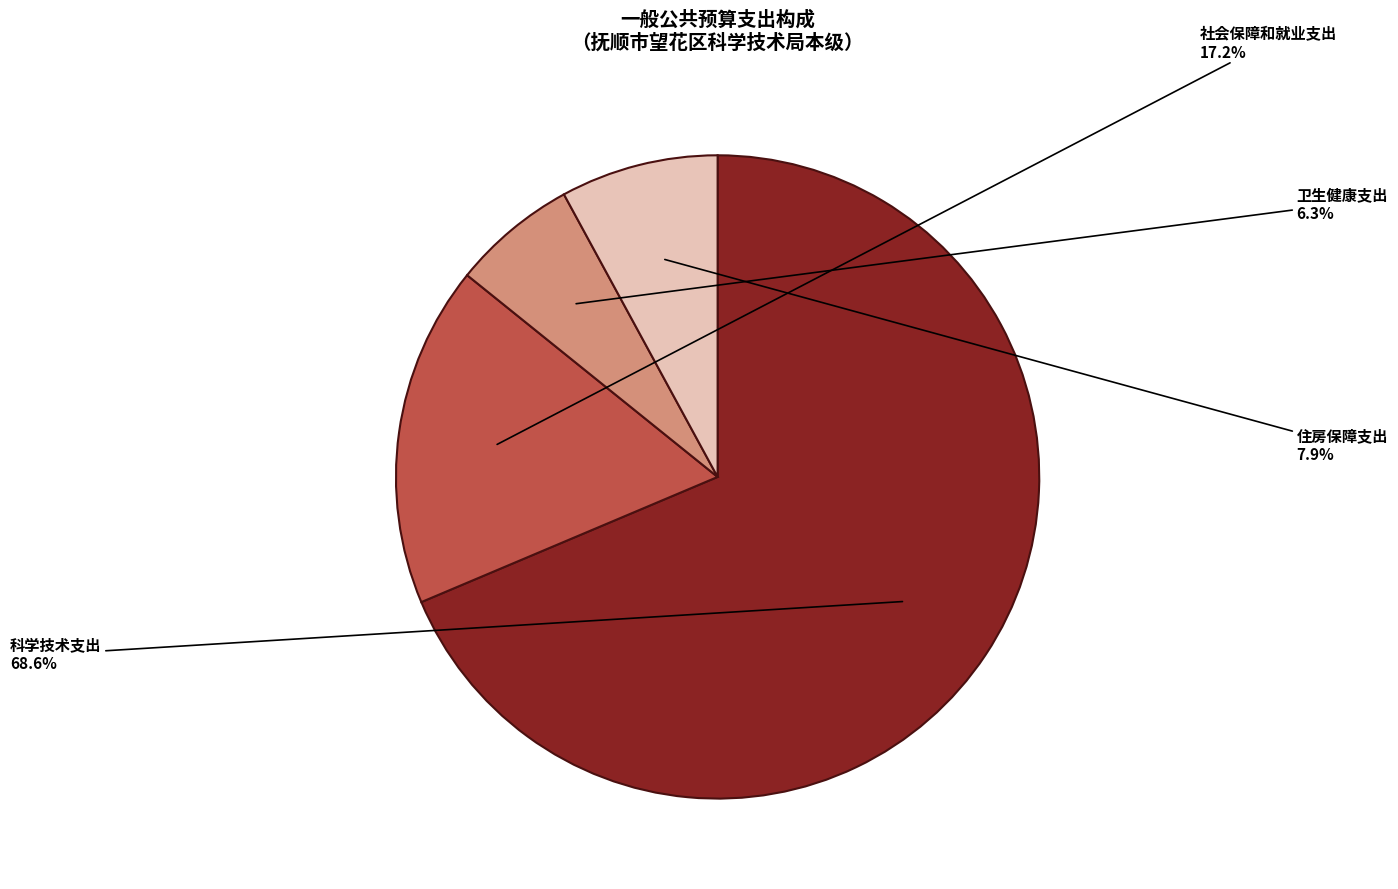

Is there any slice that represents more than half of the pie?

Yes